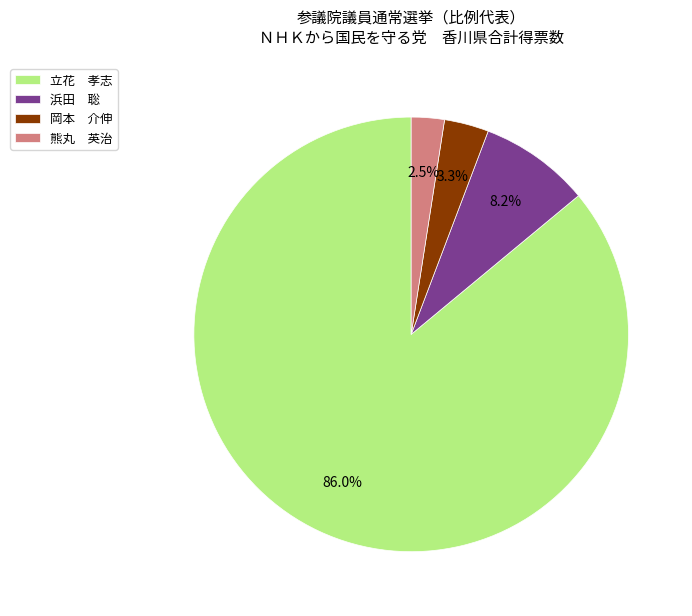

Is there any slice that represents more than half of the pie?

Yes